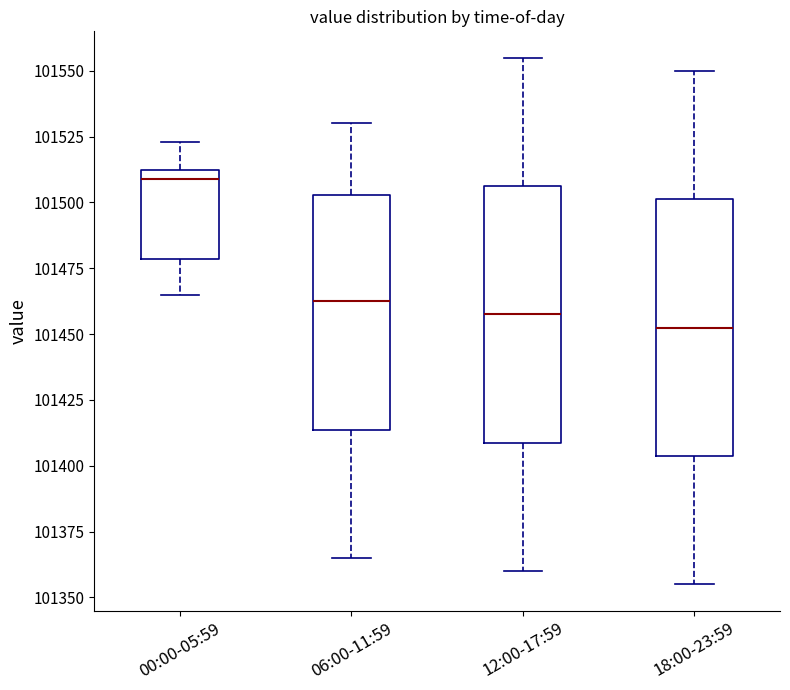

Reading left to right, transcribe this box plot: for each box, give where its median line is, the range the box spans, and where its two whiskers end, as read against the y-axis. The values are not printed on the chart, so give them approximately, as read against the axis.

00:00-05:59: median 101510 (just below the box's upper edge), box 101480 to 101510, whiskers 101465 to 101525
06:00-11:59: median 101465, box 101415 to 101505, whiskers 101365 to 101530
12:00-17:59: median 101460, box 101410 to 101505, whiskers 101360 to 101555
18:00-23:59: median 101455, box 101405 to 101500, whiskers 101355 to 101550